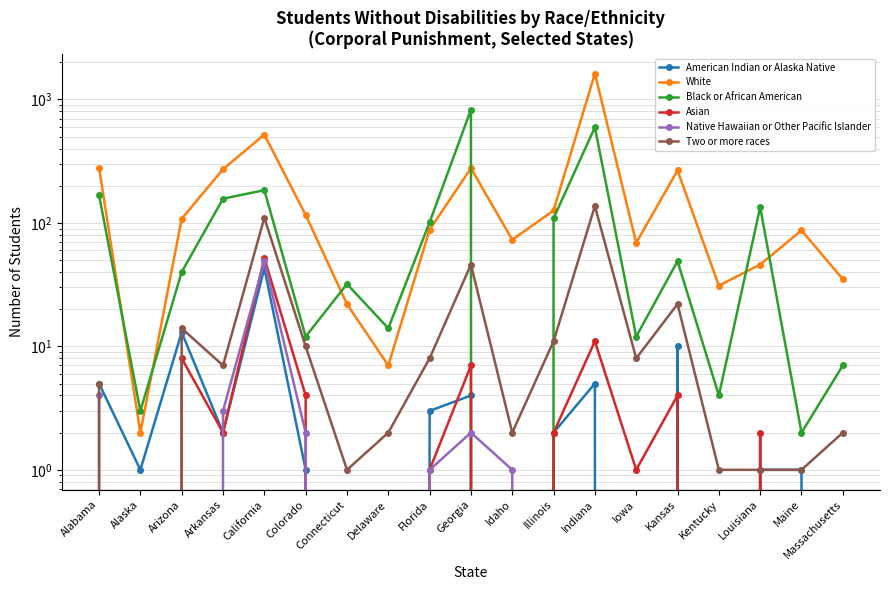

At which category is the sum across all series the highest?

Indiana